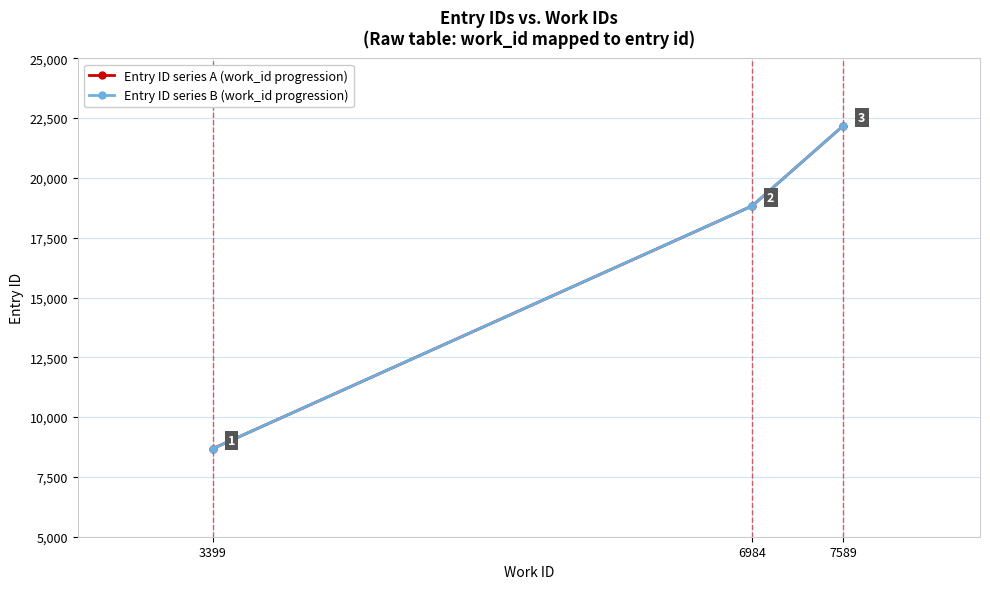

What is the minimum value for Entry ID series B (work_id progression)?

8686